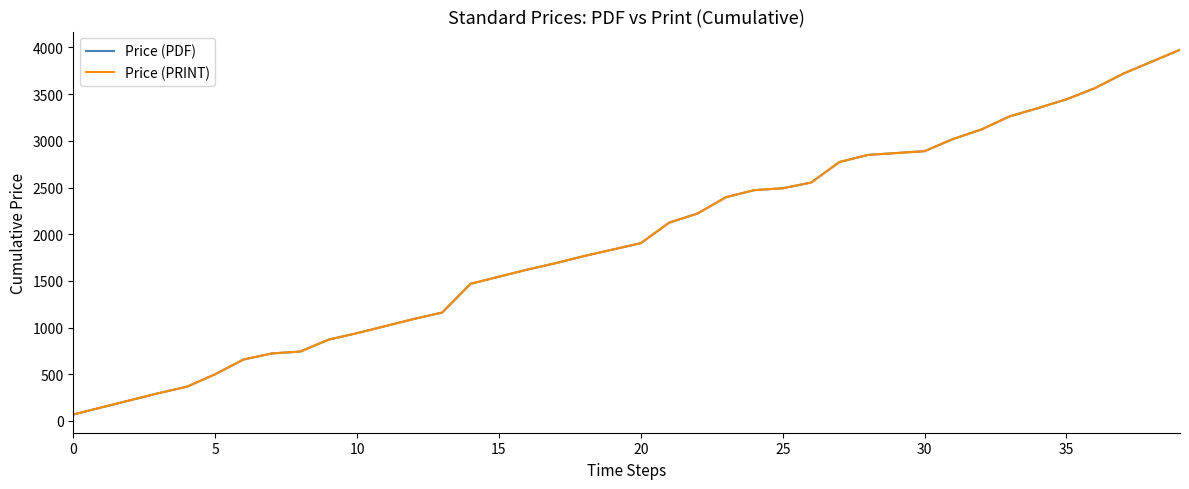

Is this an area chart (filled region under the line)?

No